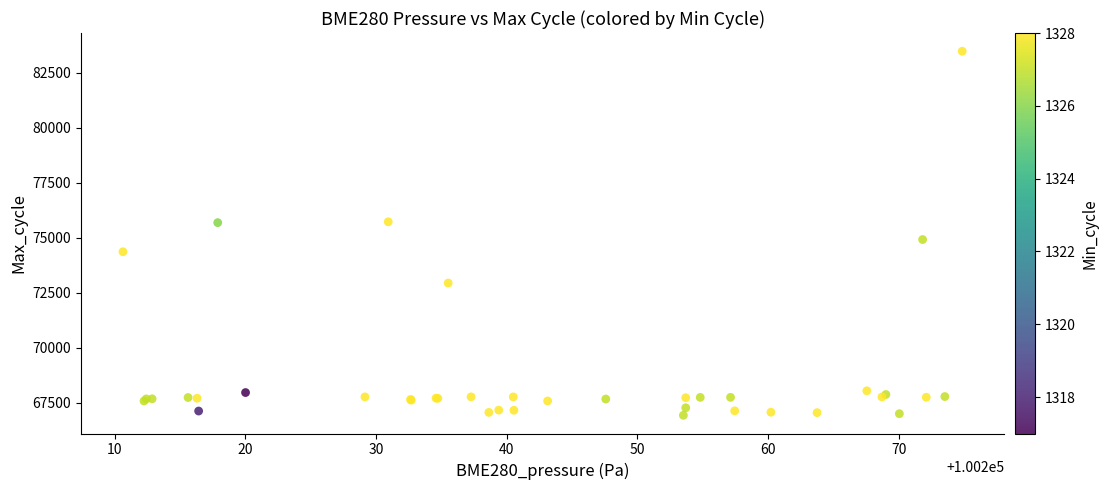

What Y value in the scatter plot is closest to 75204?

74919